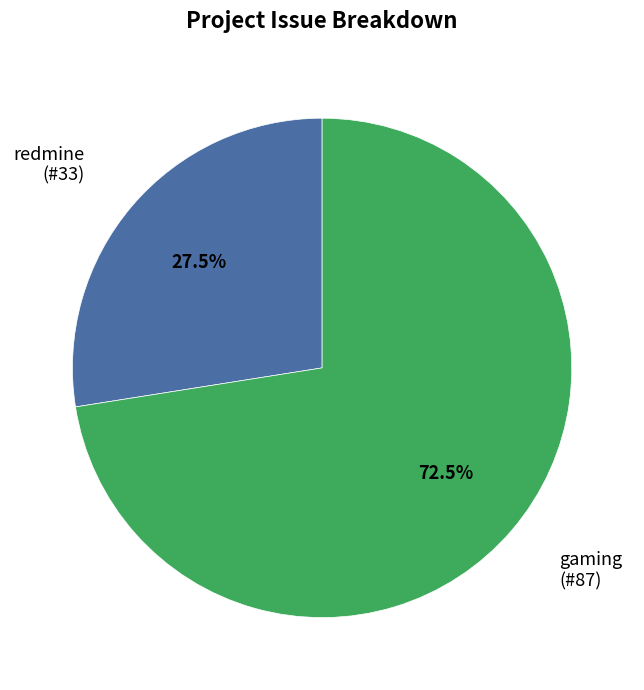

Is there any slice that represents more than half of the pie?

Yes